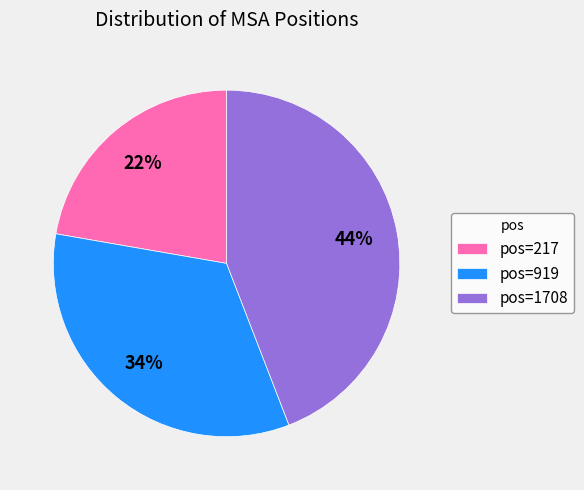

What is the smallest slice in the pie chart?

pos=217